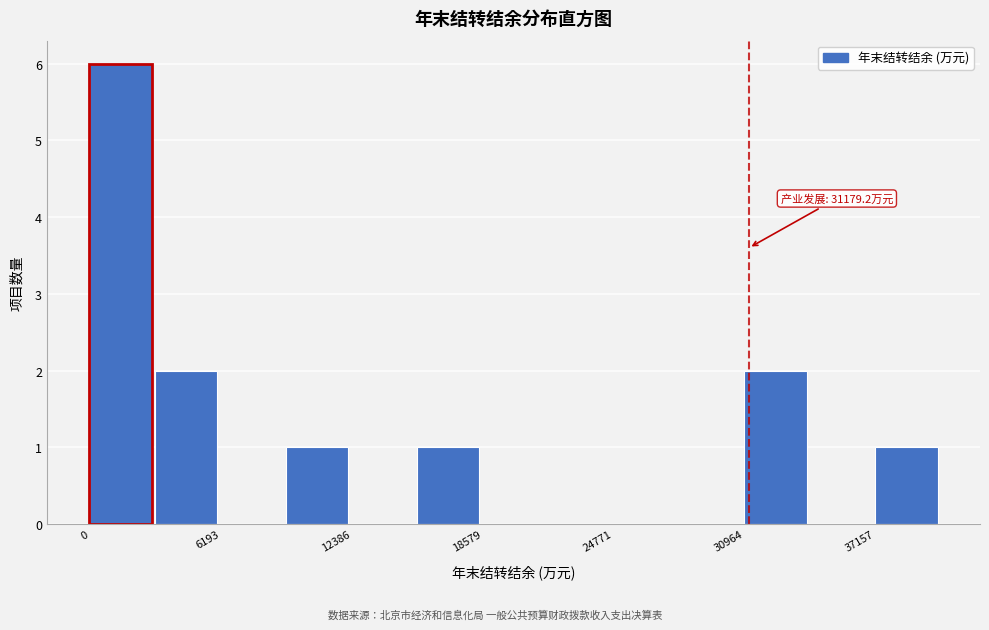

Around what value on the x-axis is the tallest bar? Give the approximate position of its centre, as read against the axis.

1000